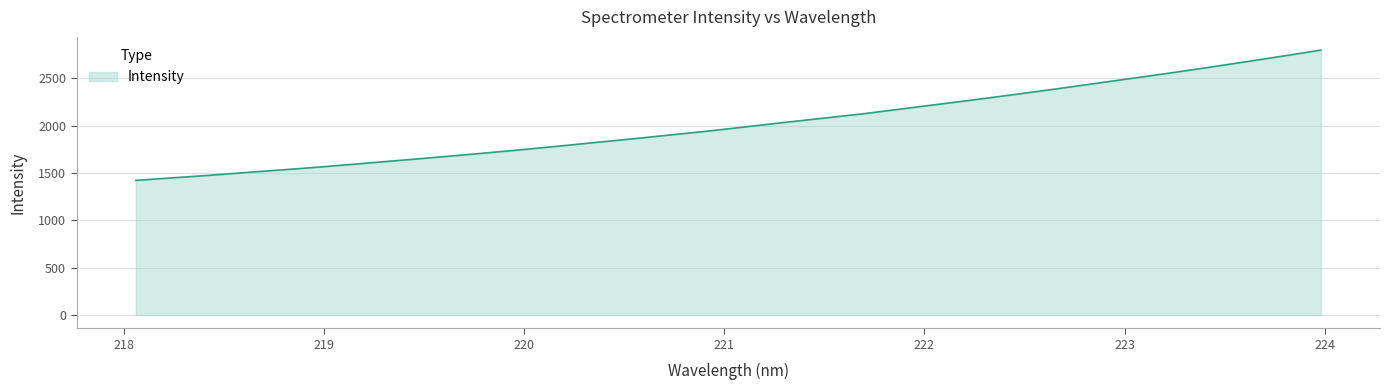

Does the chart display data point markers on the line(s)?

No